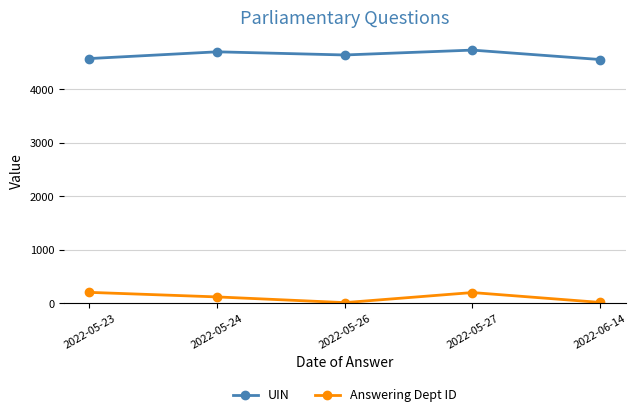

What is the value of the UIN point at the 4th from the left?

4728.0